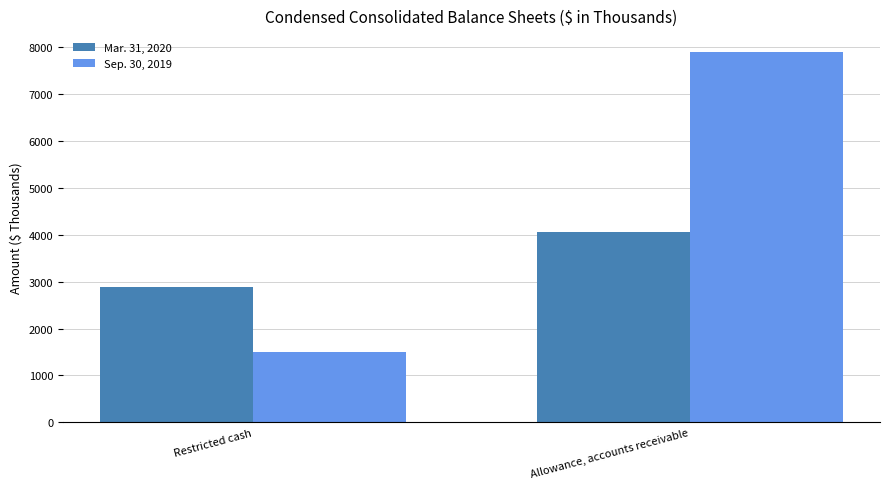

What is the average value of the Sep. 30, 2019 series?

4704